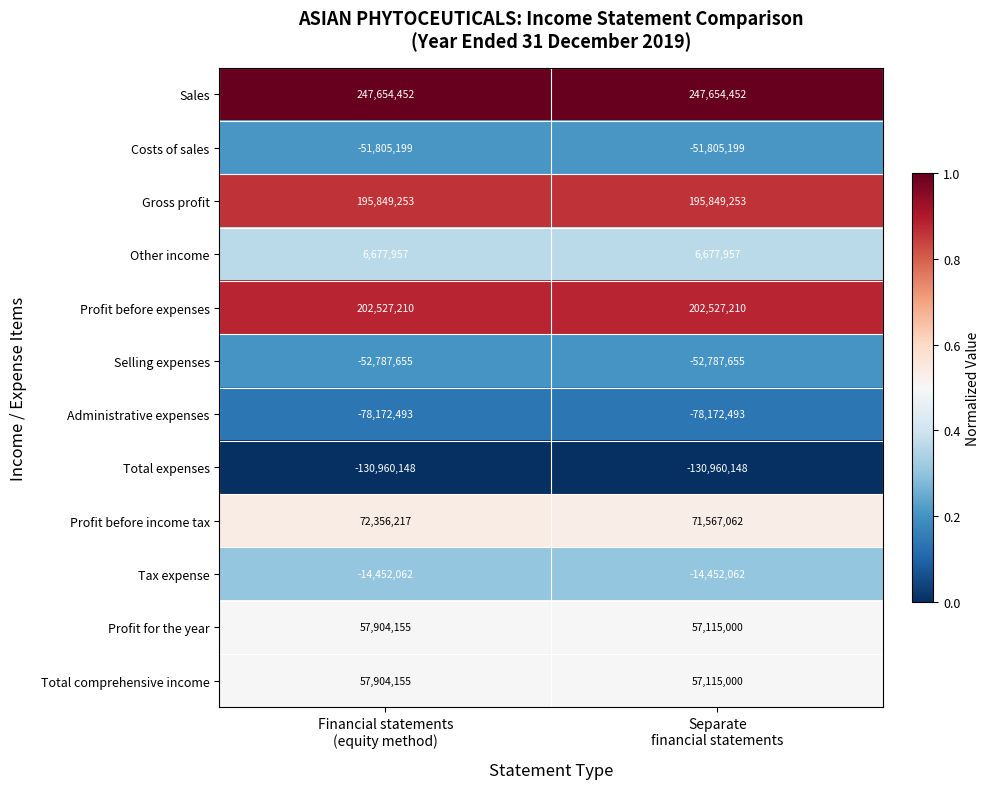

What is the maximum value for Selling expenses?

-52787655